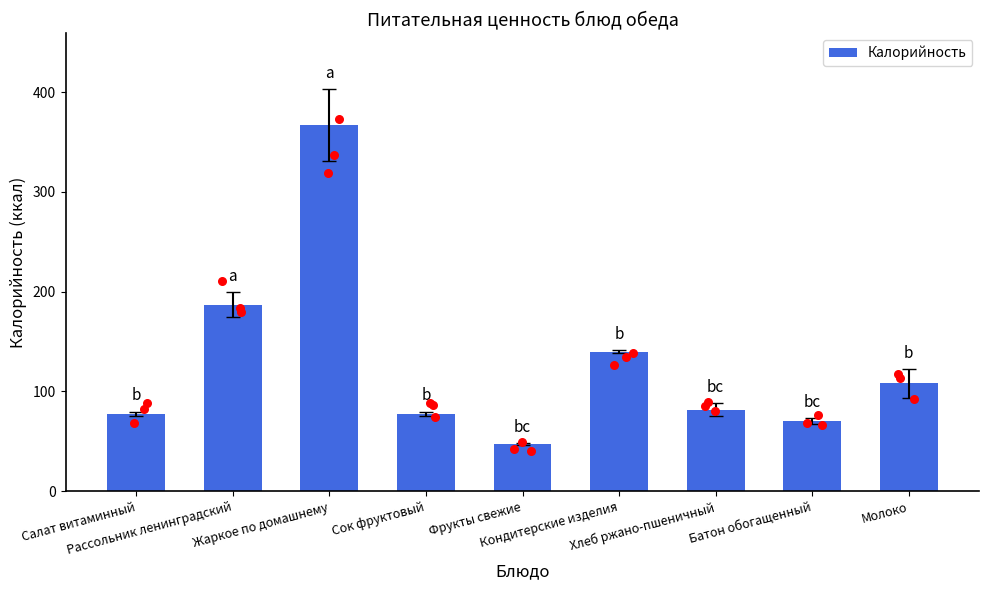

Between Сок фруктовый and Жаркое по домашнему, which is larger?

Жаркое по домашнему